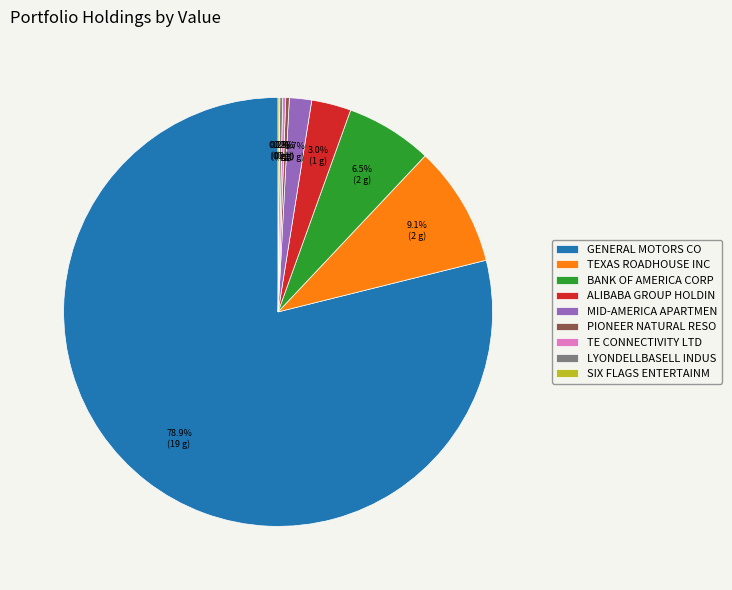

What percentage is NOT represented by ALIBABA GROUP HOLDIN?

97.0%